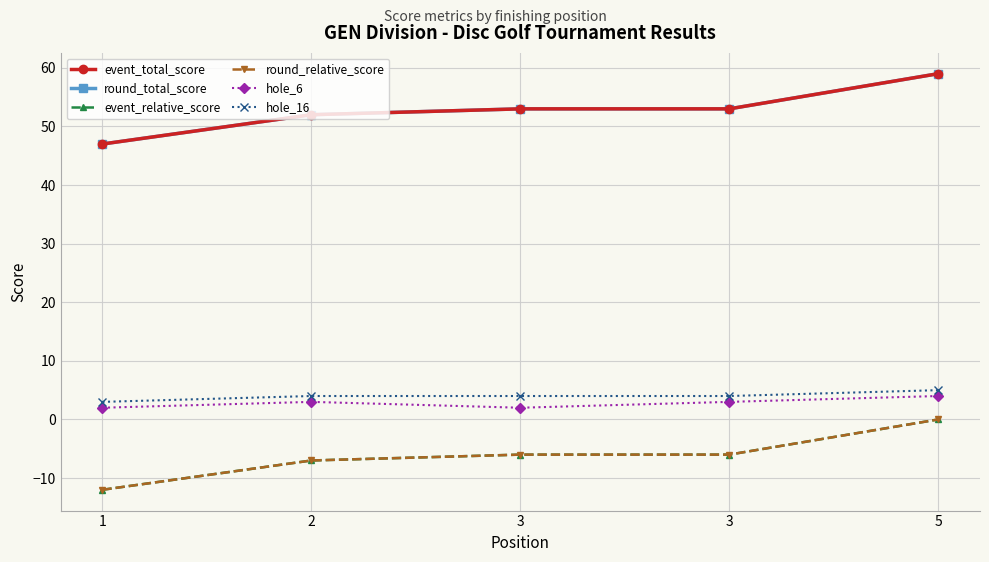

Is this an area chart (filled region under the line)?

No